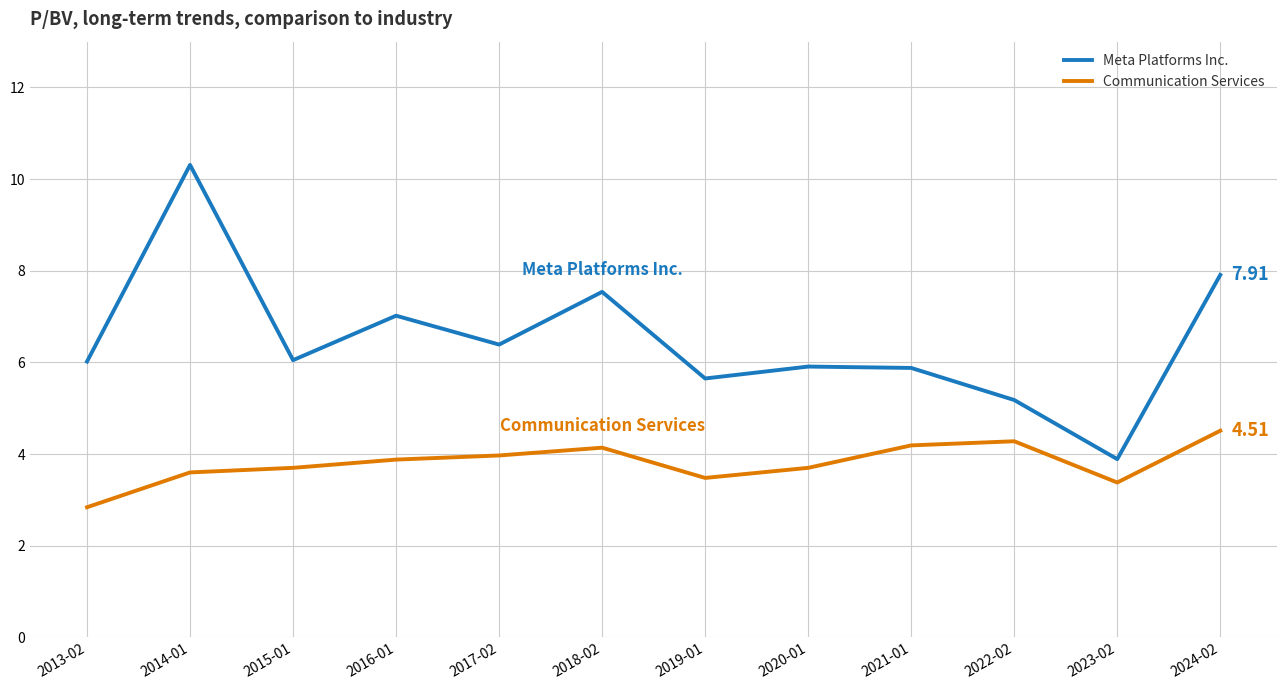

In Meta Platforms Inc., how many points are higher than both neighbors (excluding endpoints)?

4